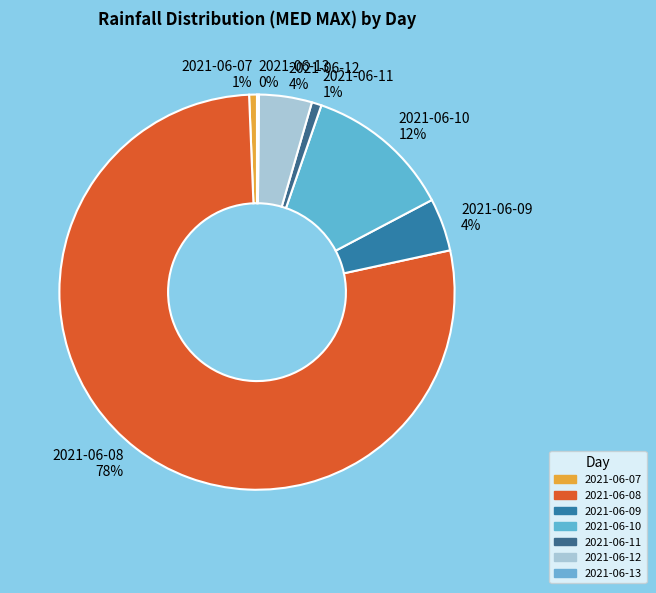

What is the largest slice in the pie chart?

2021-06-08